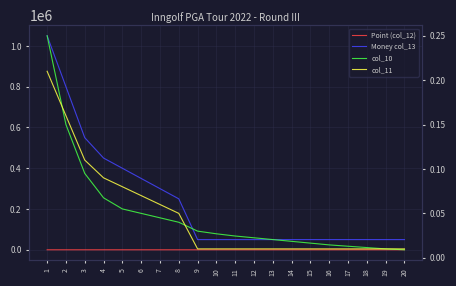

True or false: col_11 and Point (col_12) intersect in this chart.

False